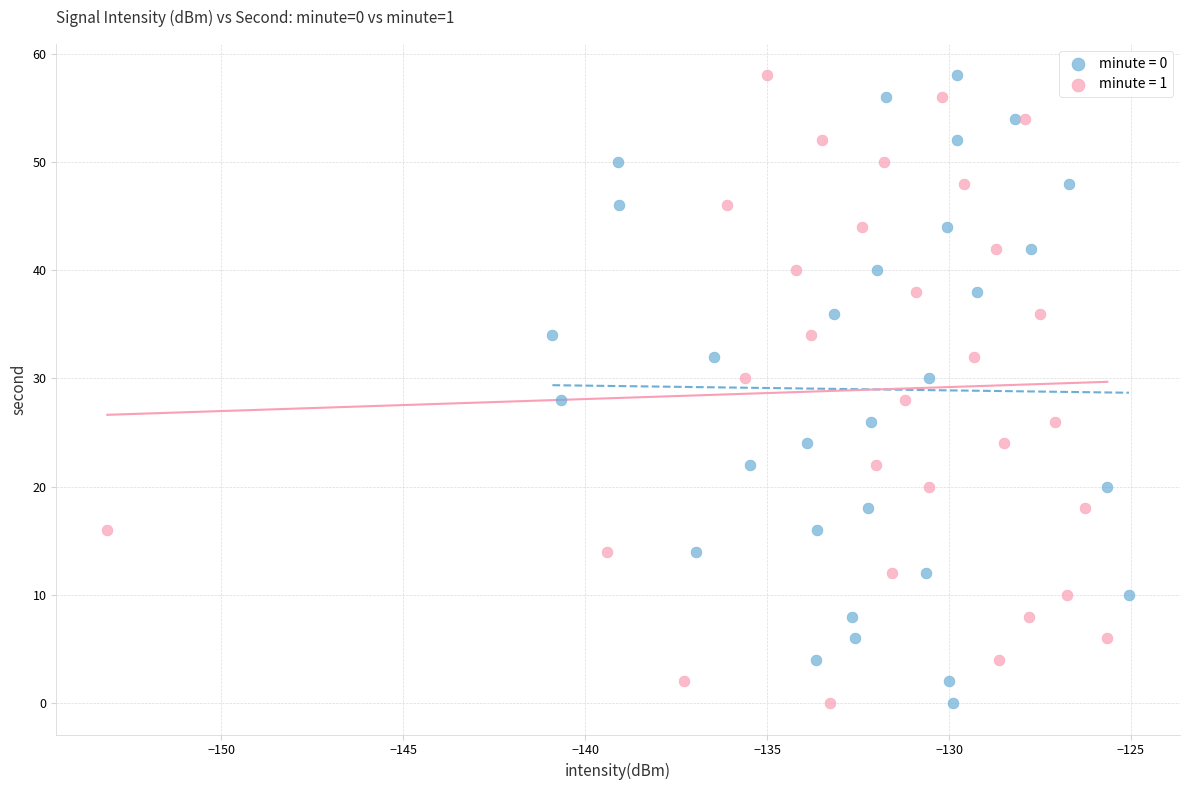

What are all the series names shown in the legend?

minute = 0, minute = 1